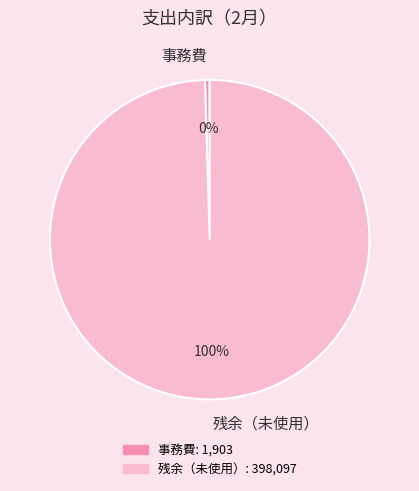

Between 事務費 and 残余（未使用）, which is larger?

残余（未使用）